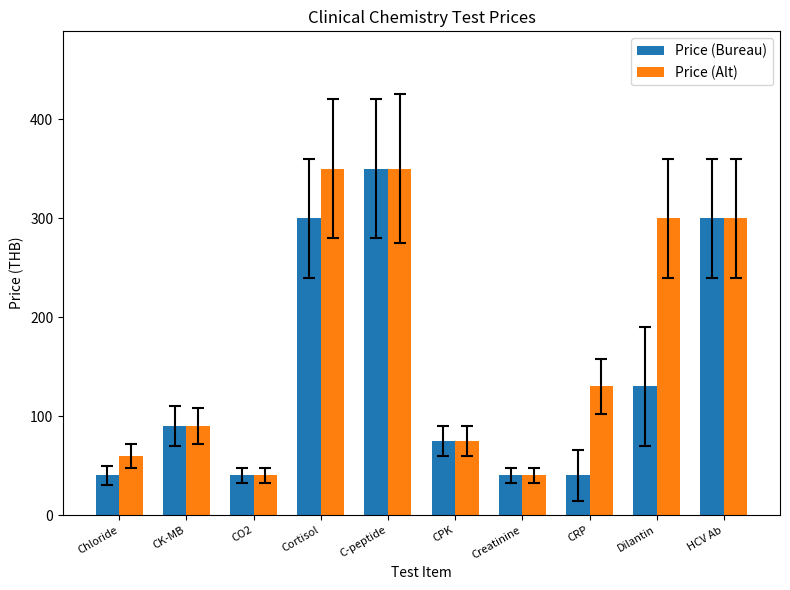

What is the smallest value displayed?

40